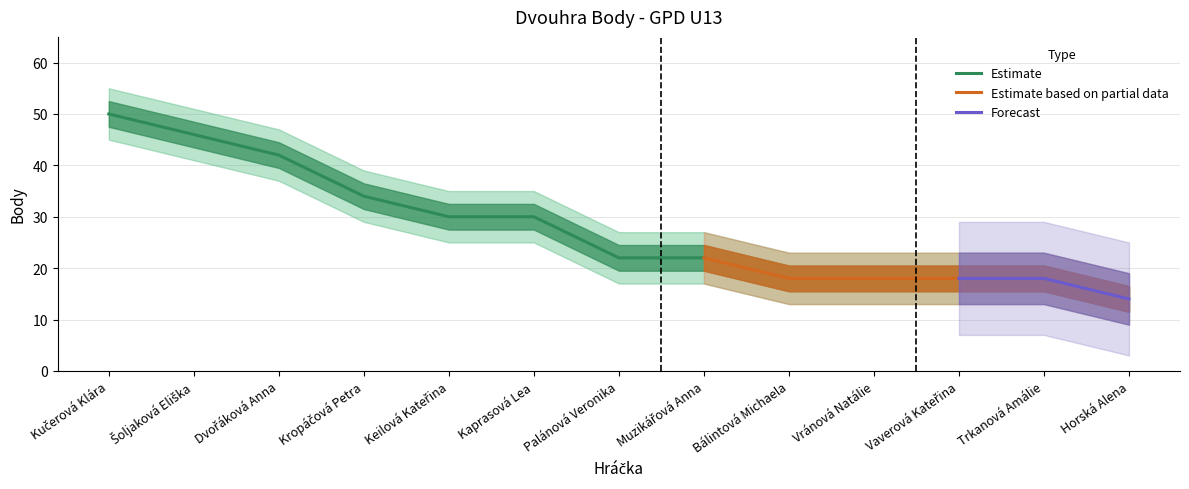

Rank the categories by value from lowest to highest.

Horská Alena, Bálintová Michaela, Vránová Natálie, Vaverová Kateřina, Trkanová Amálie, Palánová Veronika, Muzikářová Anna, Keilová Kateřina, Kaprasová Lea, Kropáčová Petra, Dvořáková Anna, Šoljaková Eliška, Kučerová Klára